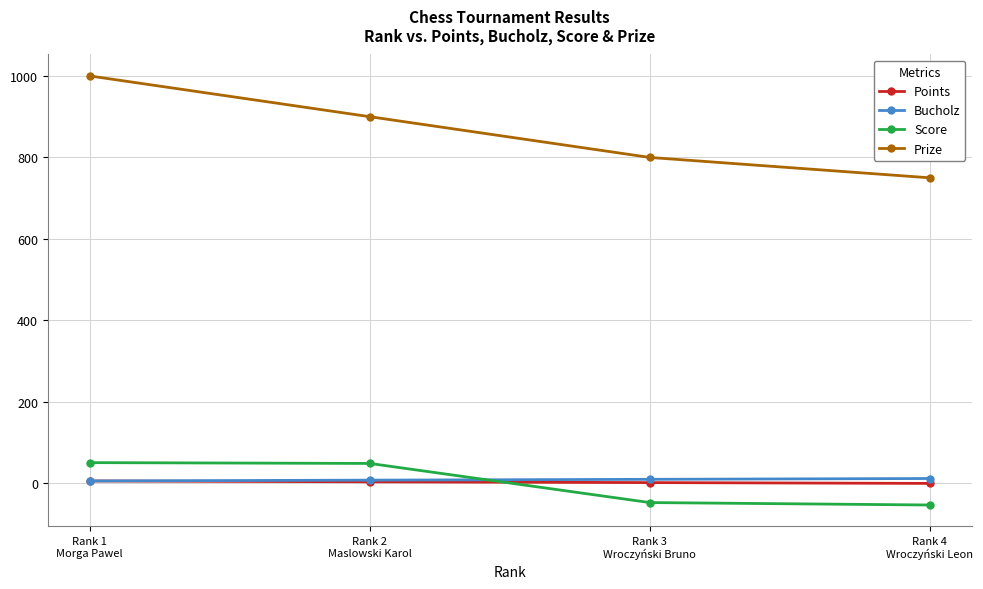

Which series has the largest range (max minus min)?

Prize